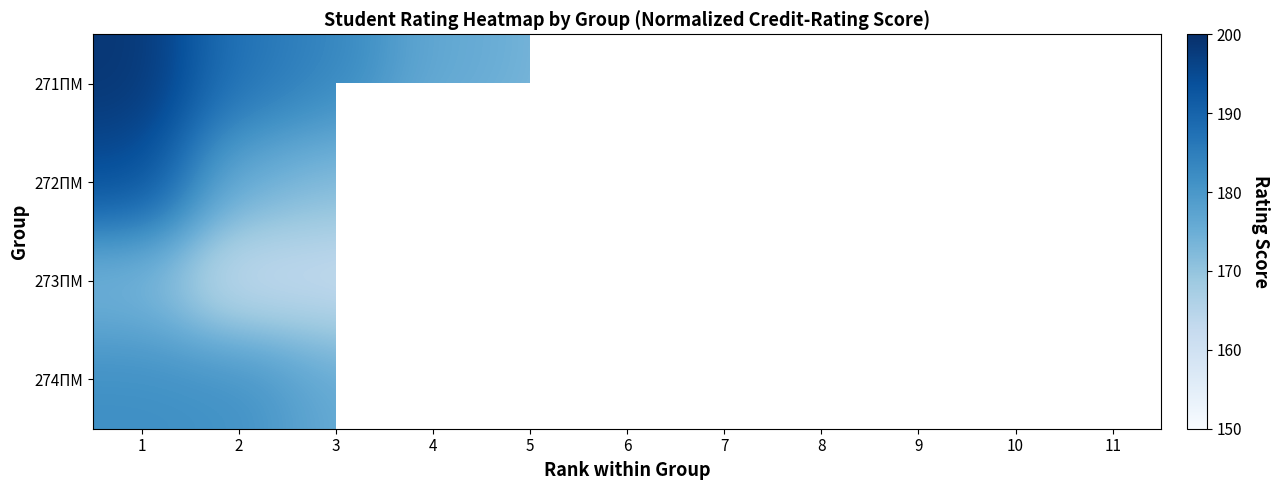

Which series has the largest range (max minus min)?

271ПМ